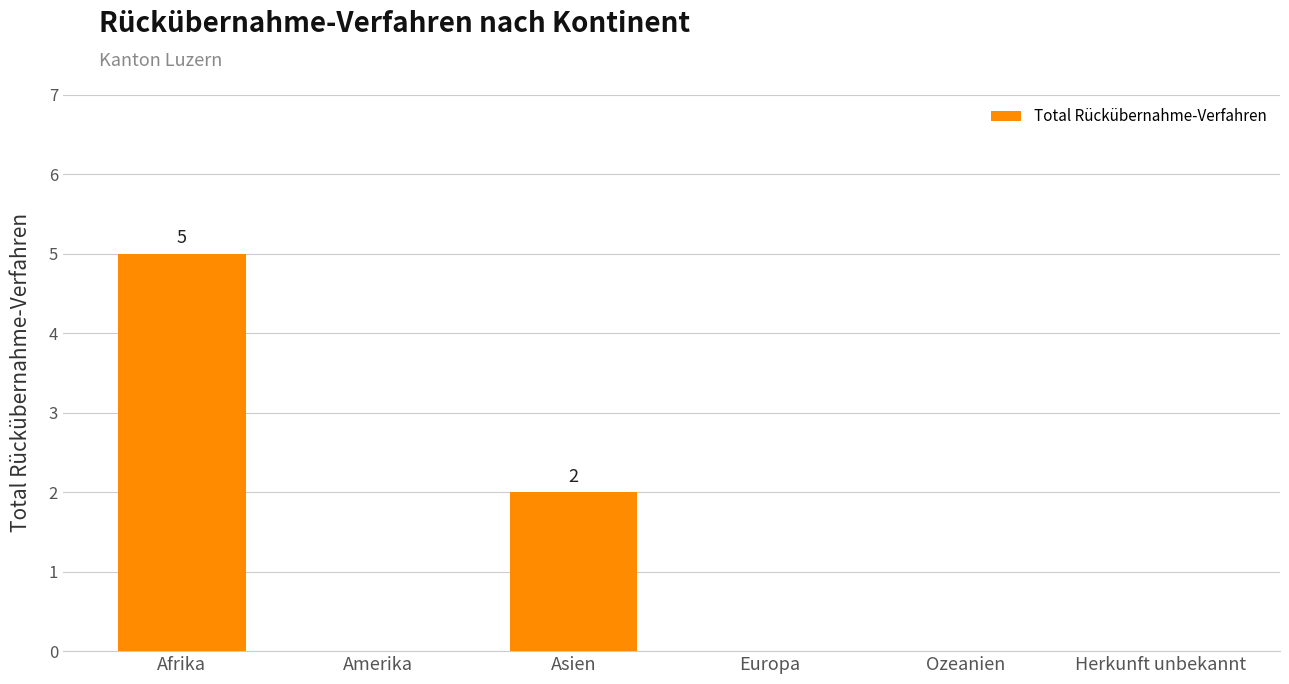

What is the average value?

1